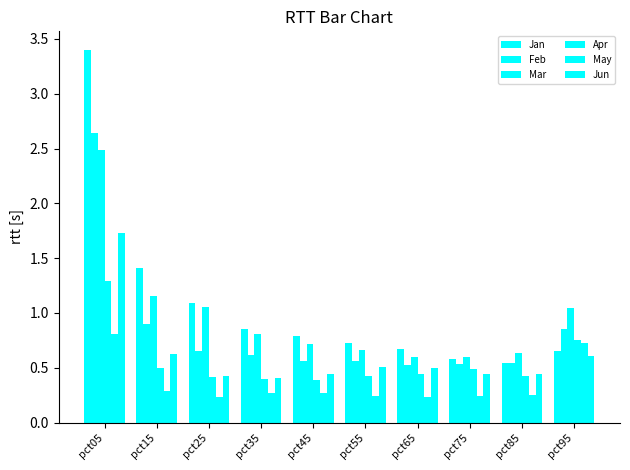

How many bars are there in each group?

6